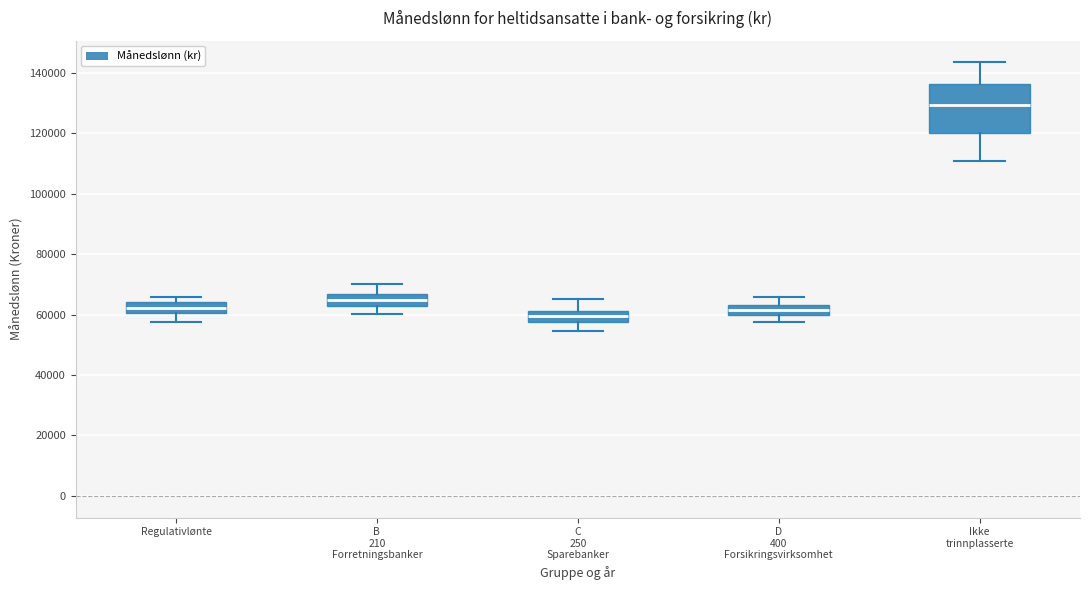

Which box is the tallest, from its lower edge to its upper edge?

Ikke trinnplasserte